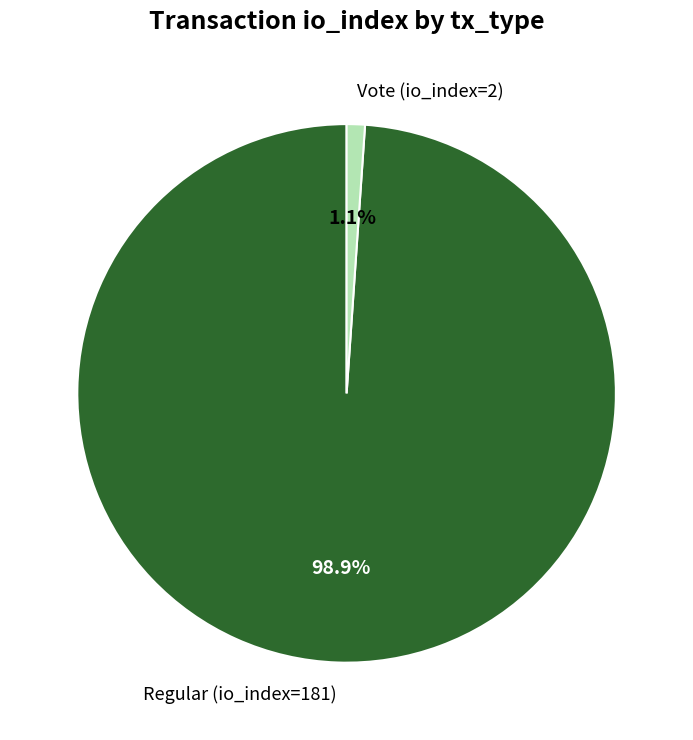

Rank the categories by value from highest to lowest.

Regular (io_index=181), Vote (io_index=2)